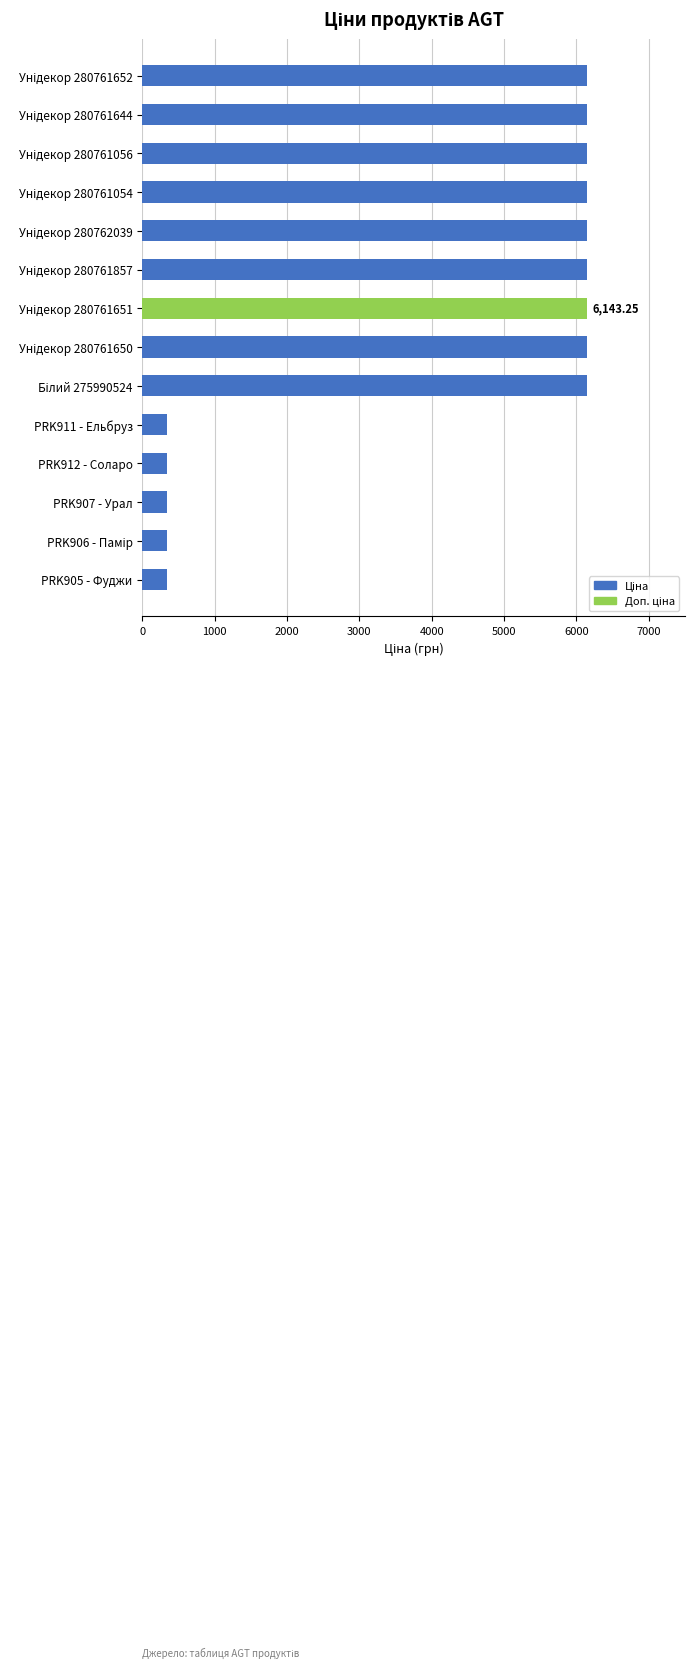

Approximately how many times larger is the value at PRK905 - Фуджи compared to PRK907 - Урал?

1.0